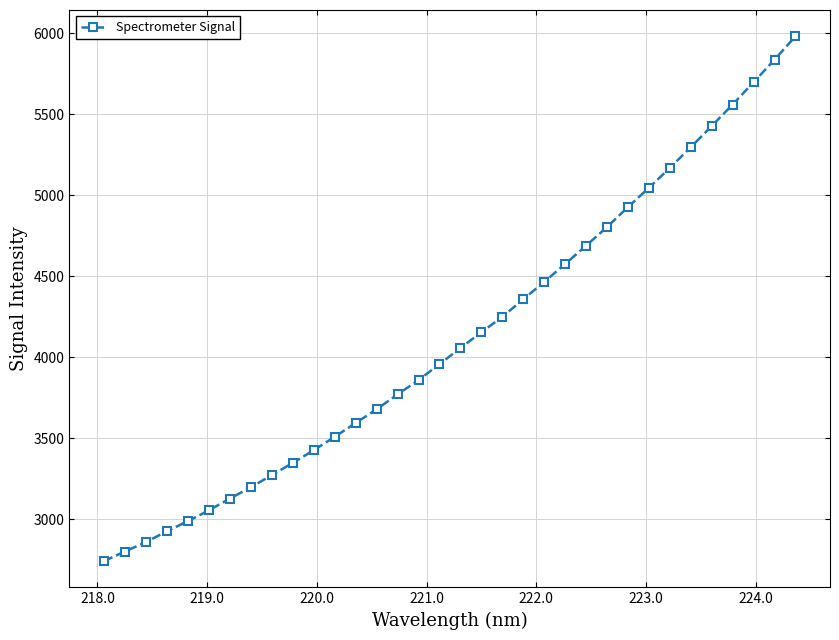

What is the value of the 6th point from the left?

3054.2